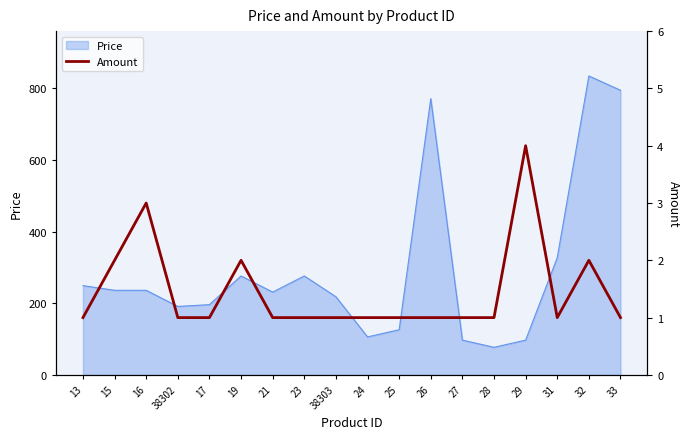

Reading right to left, what are all the values shown in this chart?

1	2	1	4	1	1	1	1	1	1	1	1	2	1	1	3	2	1